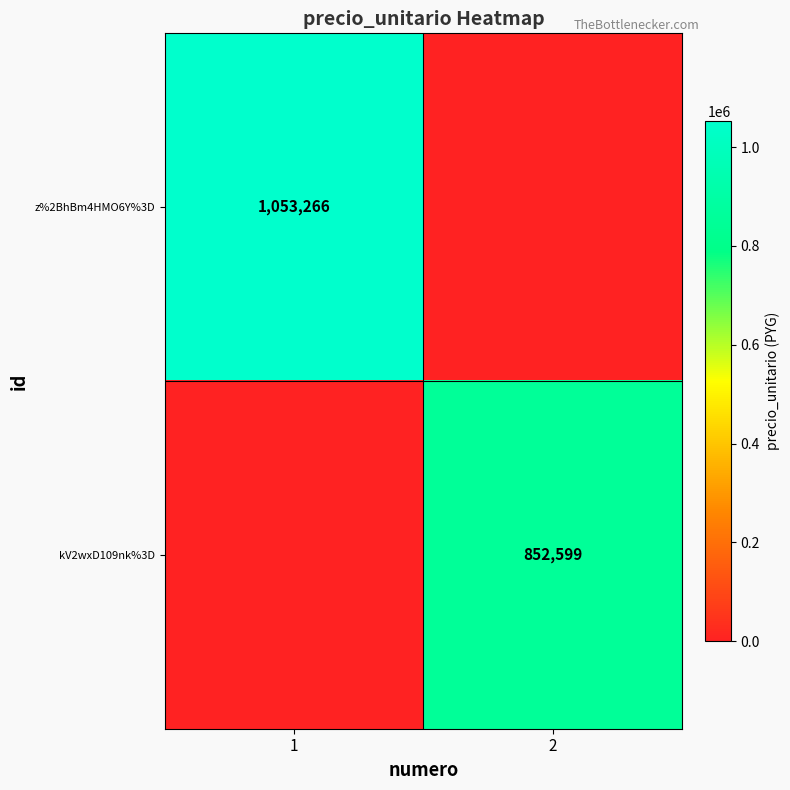

True or false: z%2BhBm4HMO6Y%3D has a value of 371708 at 1.

False